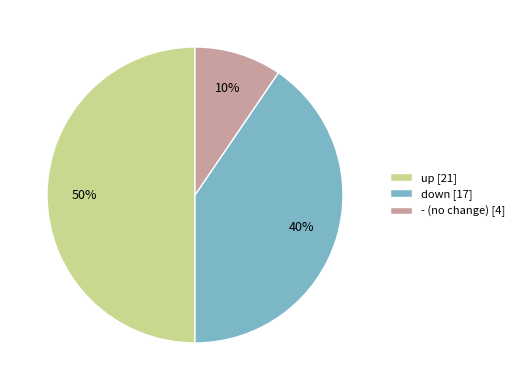

How many segments does this pie chart have?

3